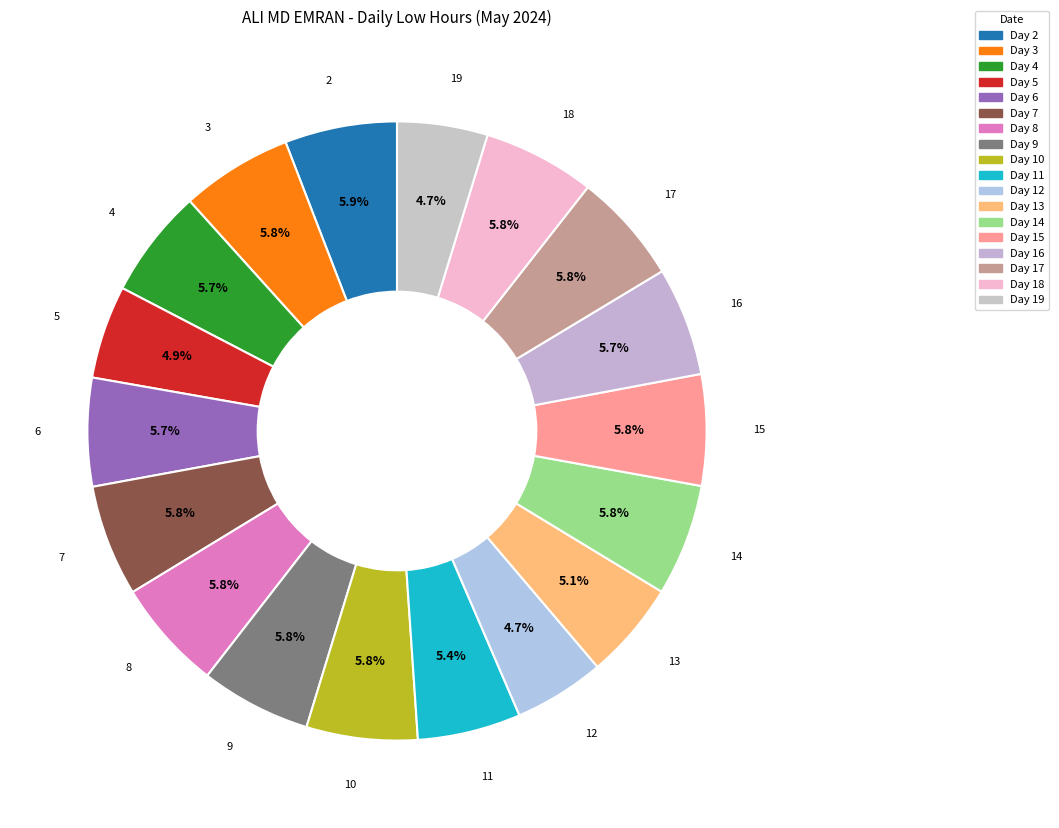

How many slices are in this pie chart?

18